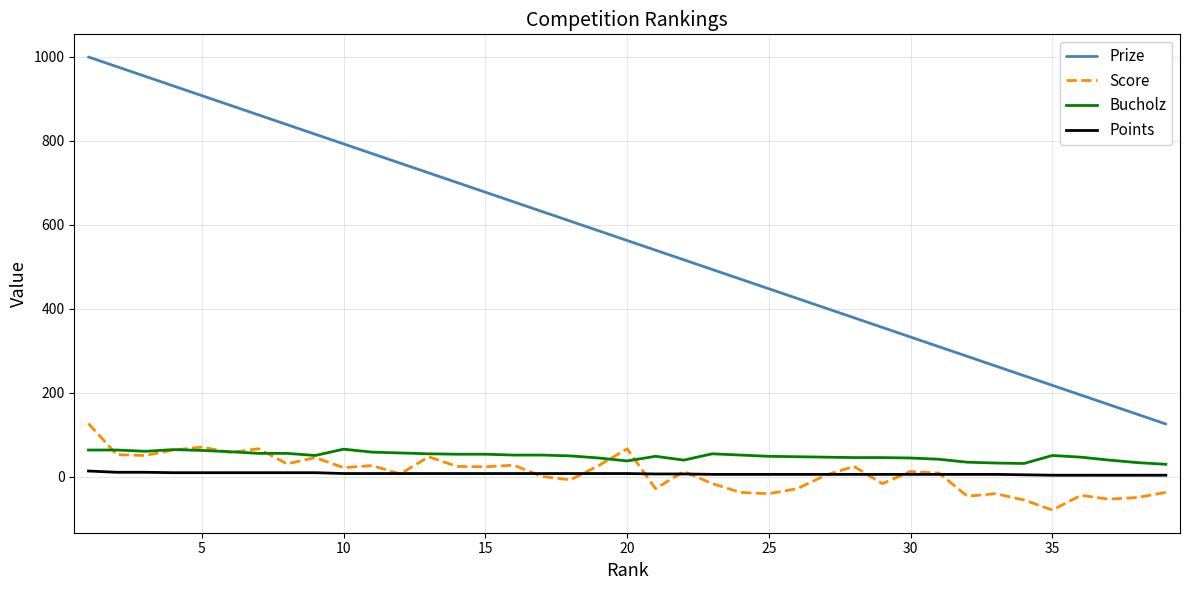

What is the difference between the second highest and minimum values in the Score series?

150